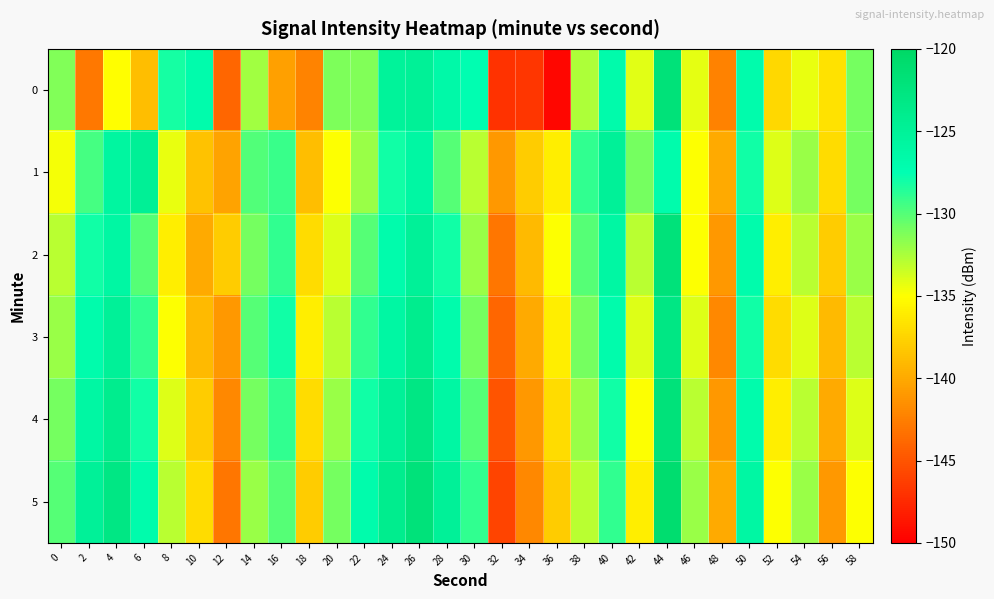

At 38, list the series in order from smallest to largest.

5, 0, 4, 3, 2, 1